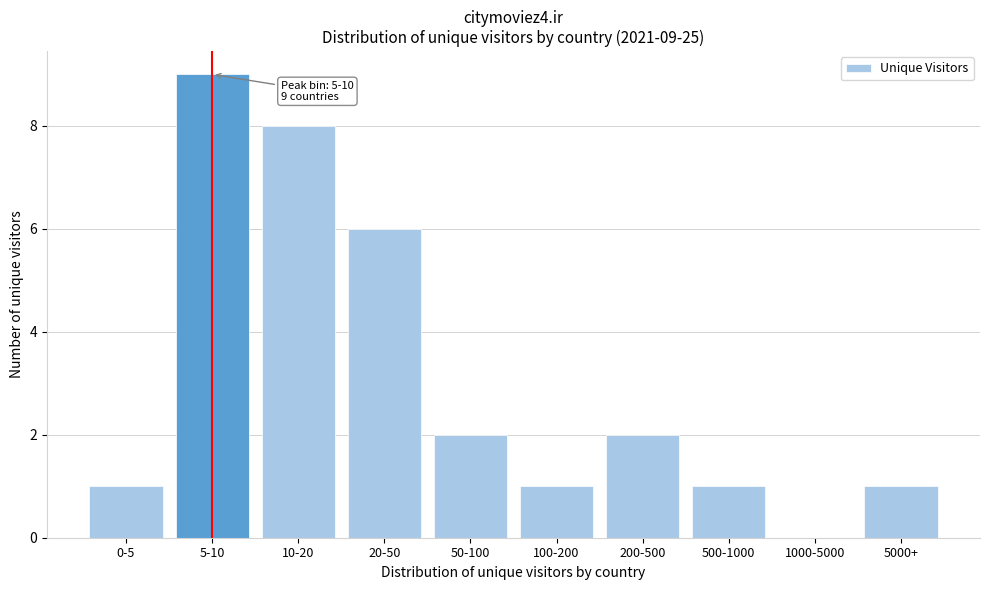

Reading left to right, list all the values displayed in this chart.

0-5=1	5-10=9	10-20=8	20-50=6	50-100=2	100-200=1	200-500=2	500-1000=1	1000-5000=0	5000+=1